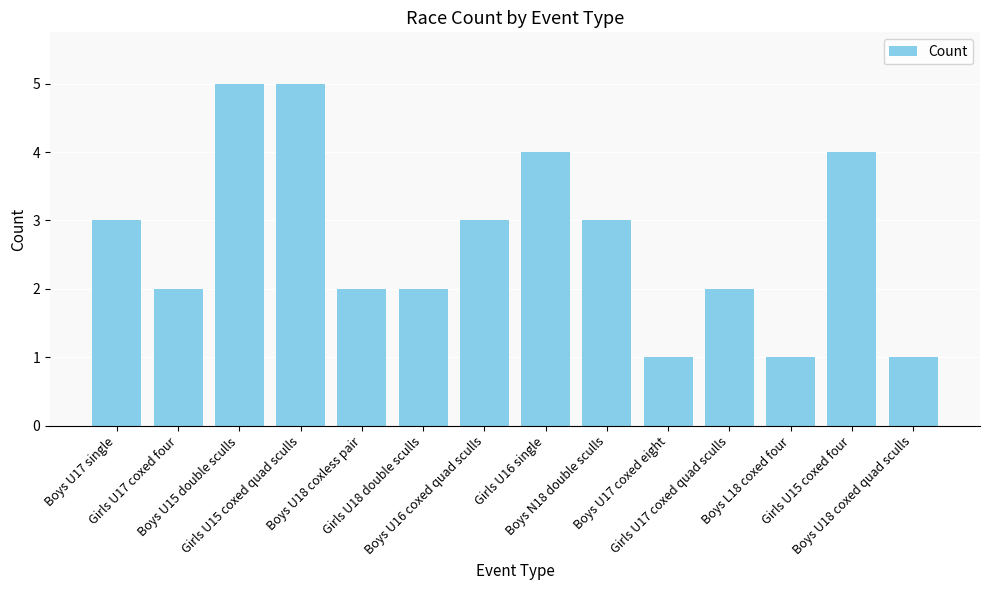

What is the ratio of the value at Girls U15 coxed four to the value at Boys L18 coxed four?

4.0